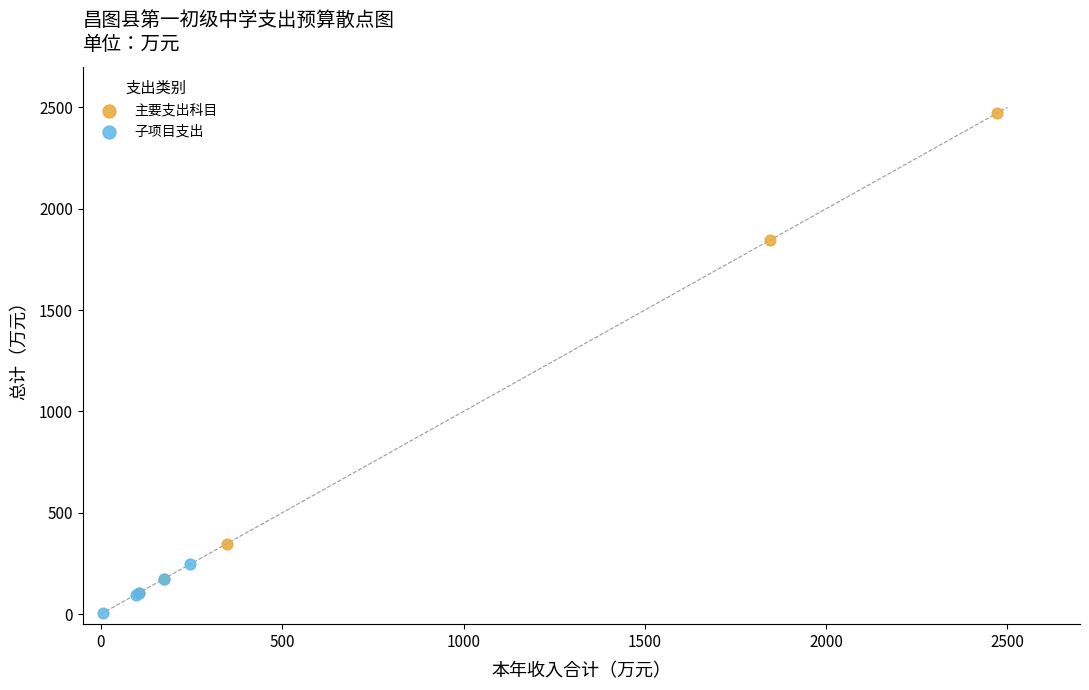

Which series contains the highest Y value?

主要支出科目